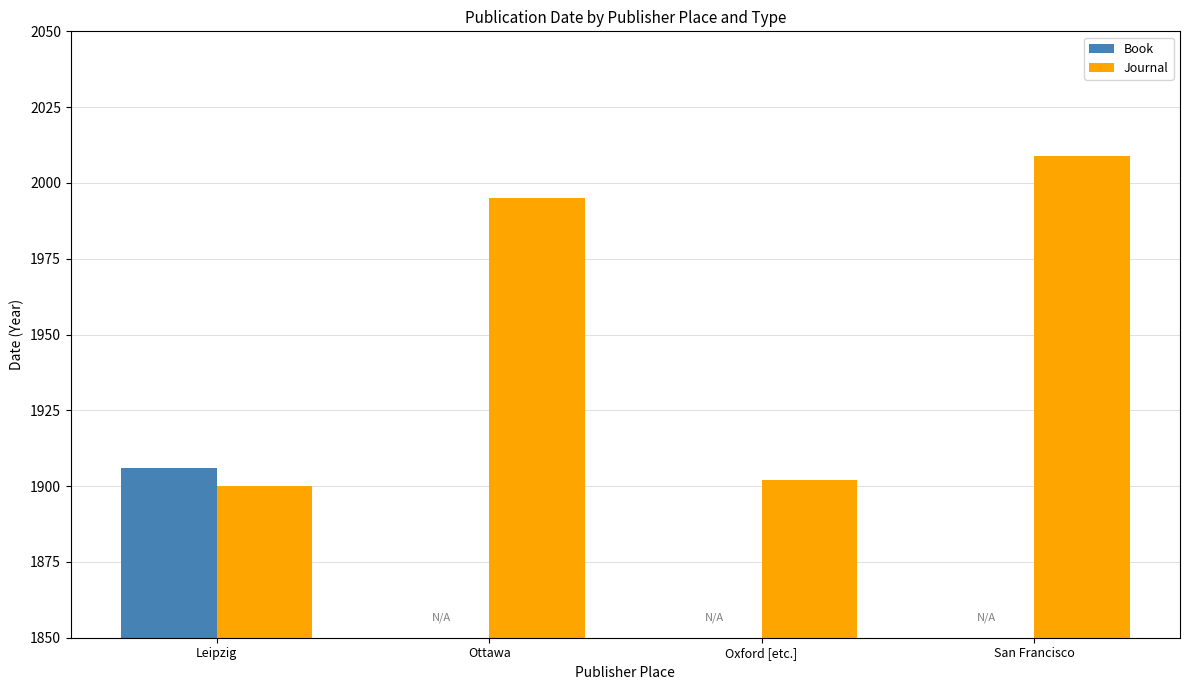

Reading right to left, what are all the values shown in this chart?

Book: 0	0	0	1906
Journal: 2009	1902	1995	1900